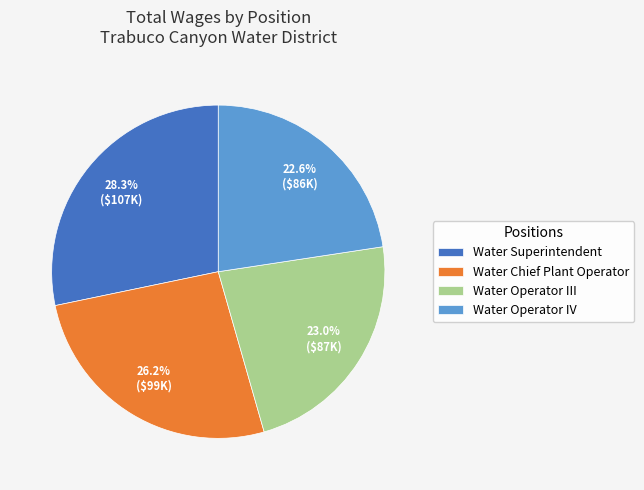

To the nearest percent, what is the difference between the Water Chief Plant Operator and Water Operator III slice percentages?

3%